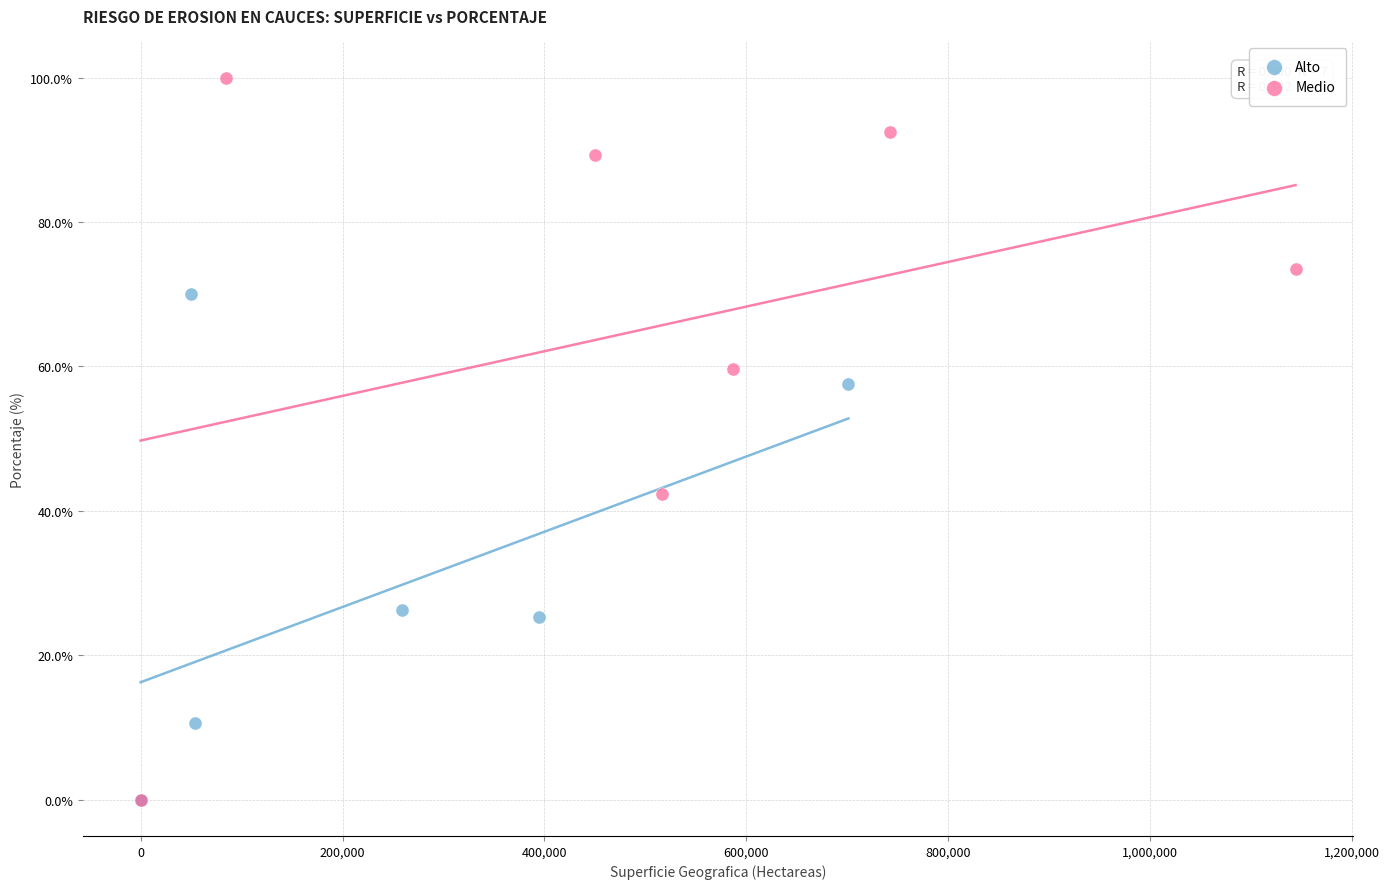

Which series has the largest Y range (max minus min)?

Medio